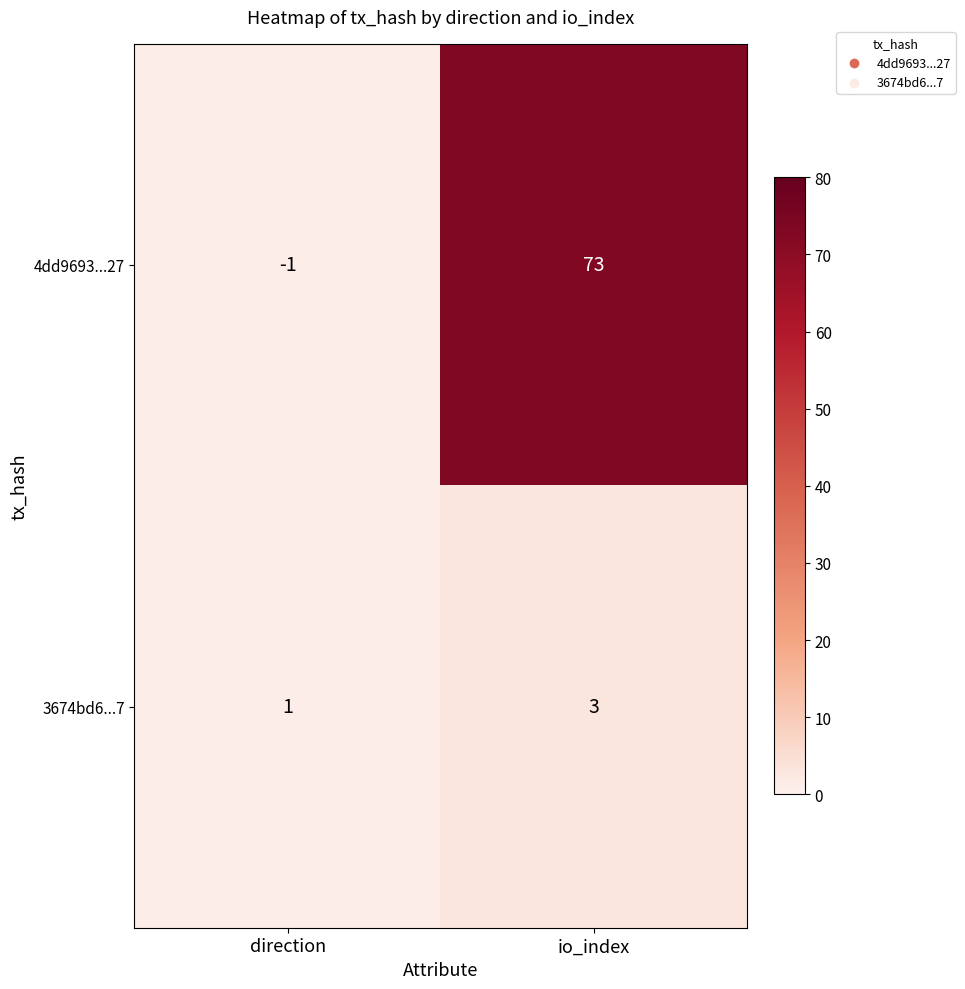

What is the greatest value displayed?

73